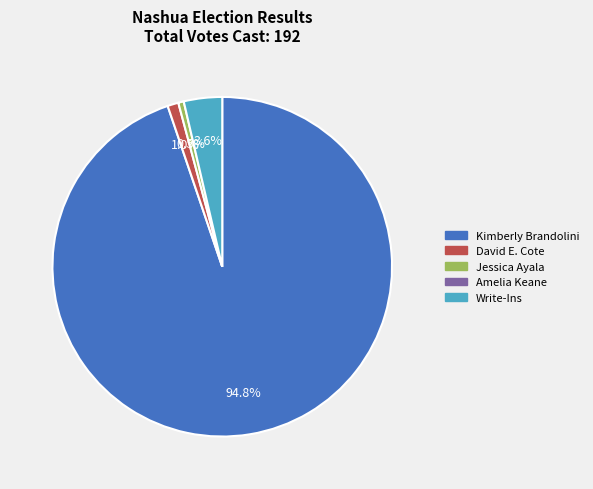

How many slices are in this pie chart?

4